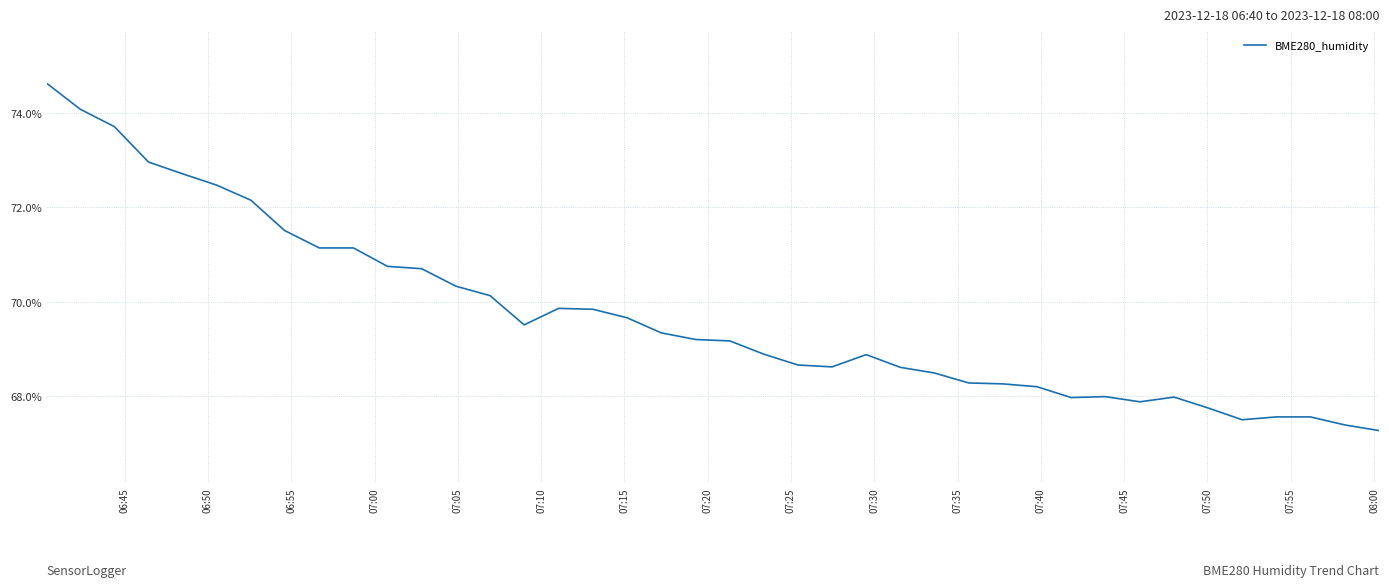

What is the minimum value shown in the chart?

67.3